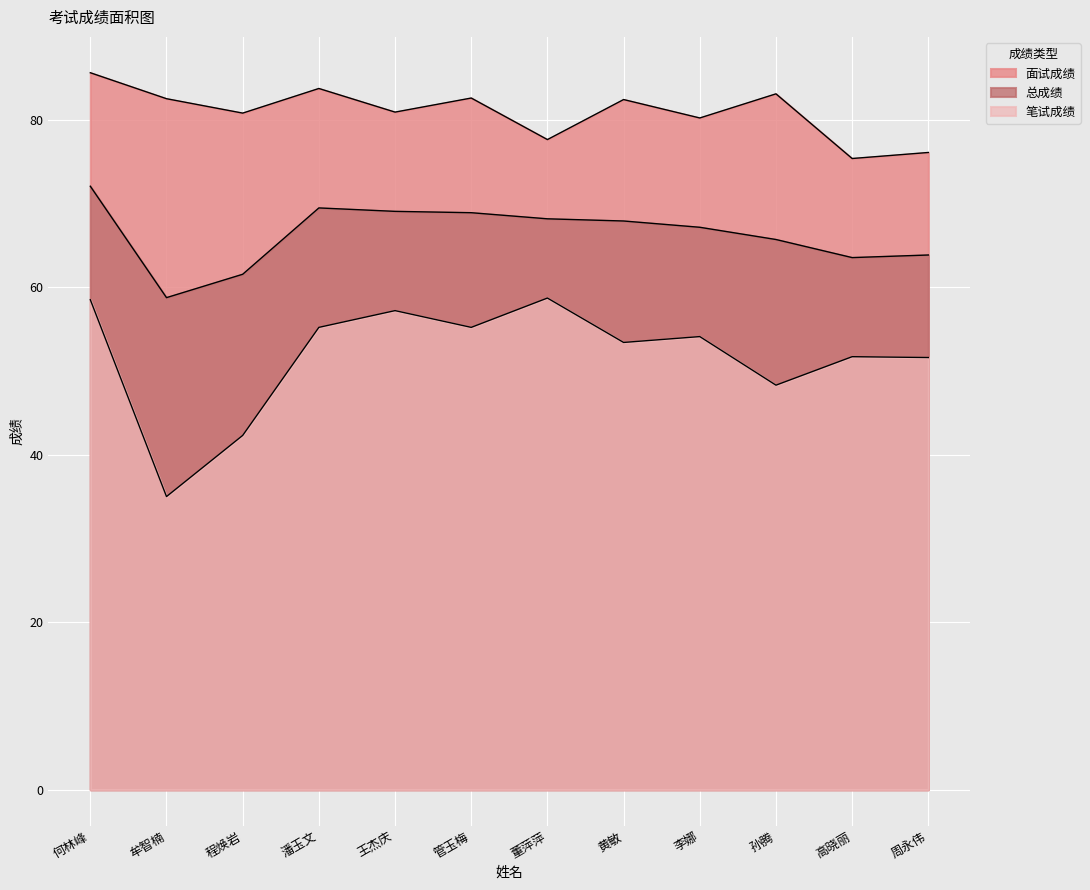

What is the total value across all series at 管玉梅?

206.7